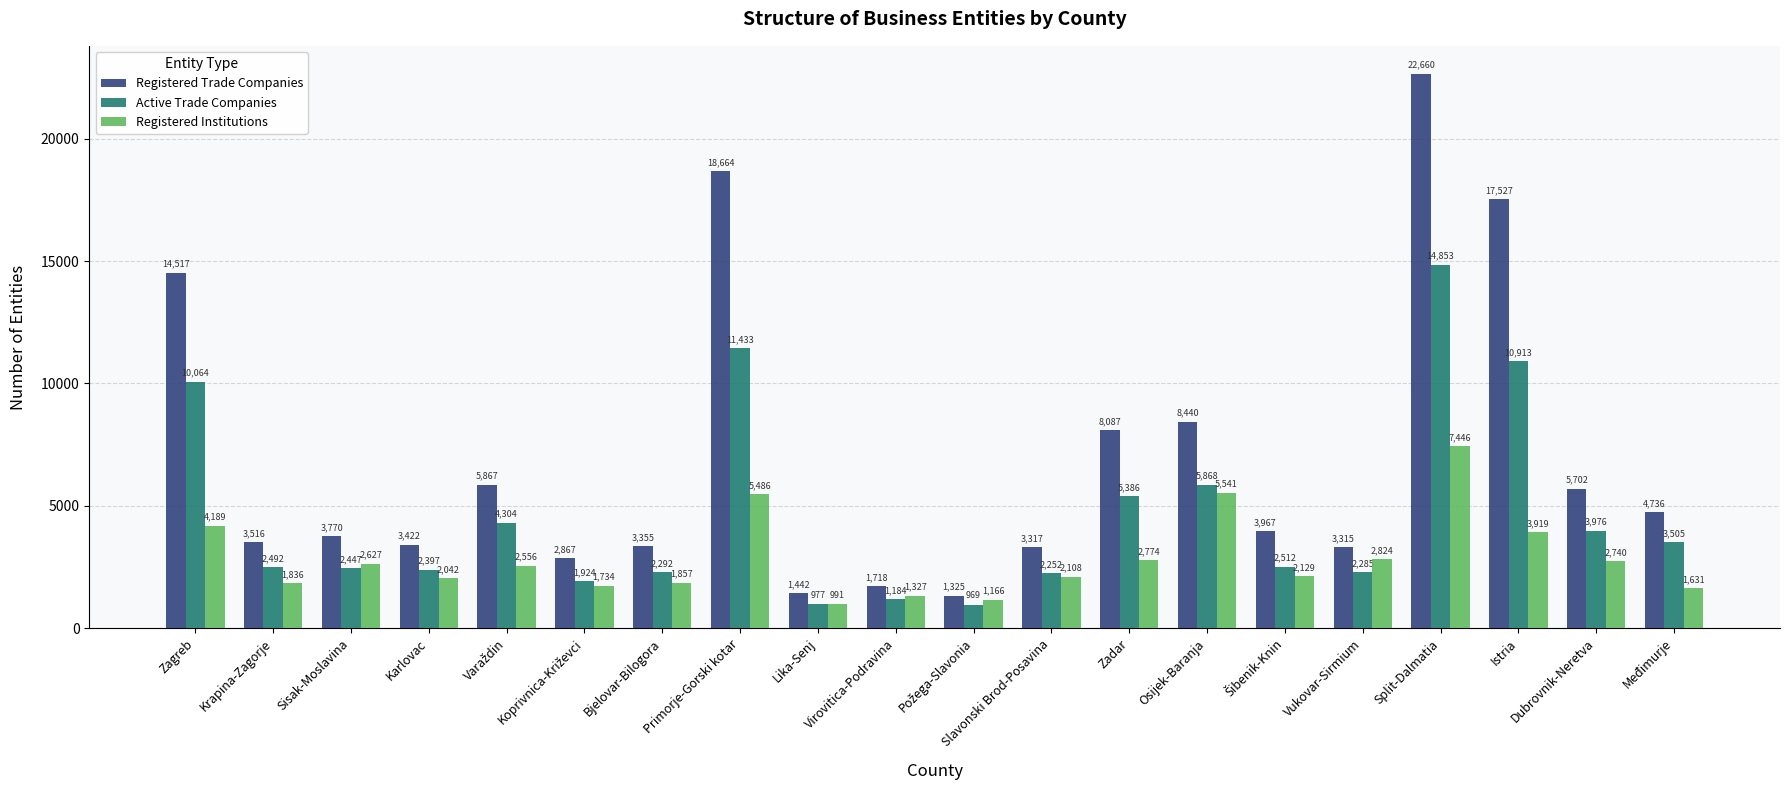

At which category is the sum across all series the highest?

Split-Dalmatia